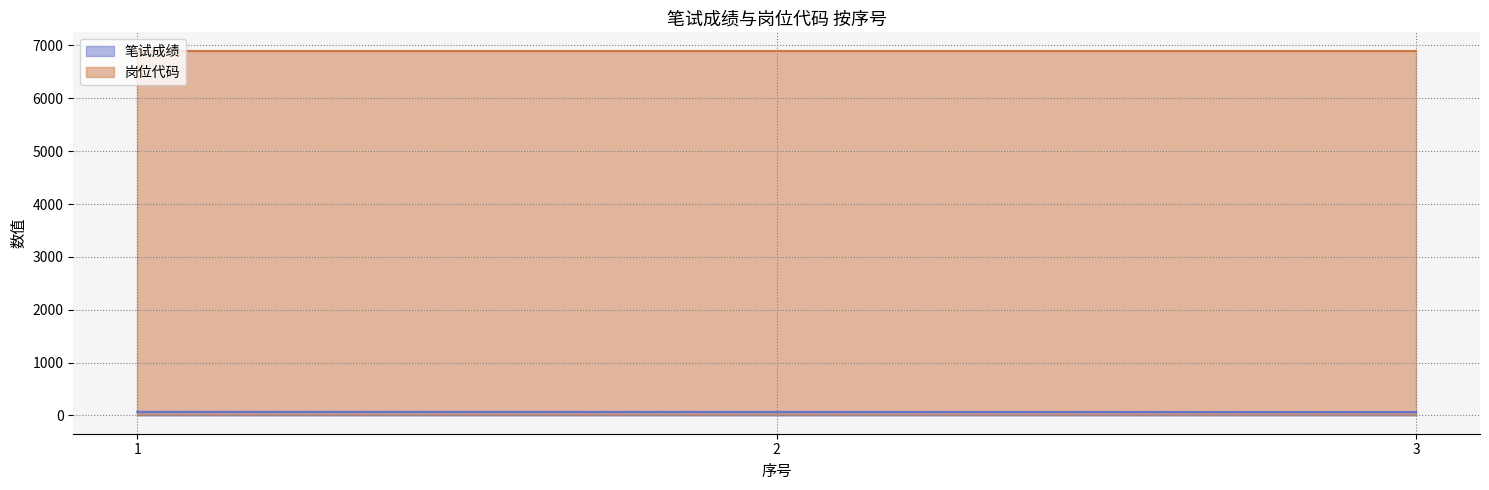

Rank the categories by value from lowest to highest.

3, 2, 1